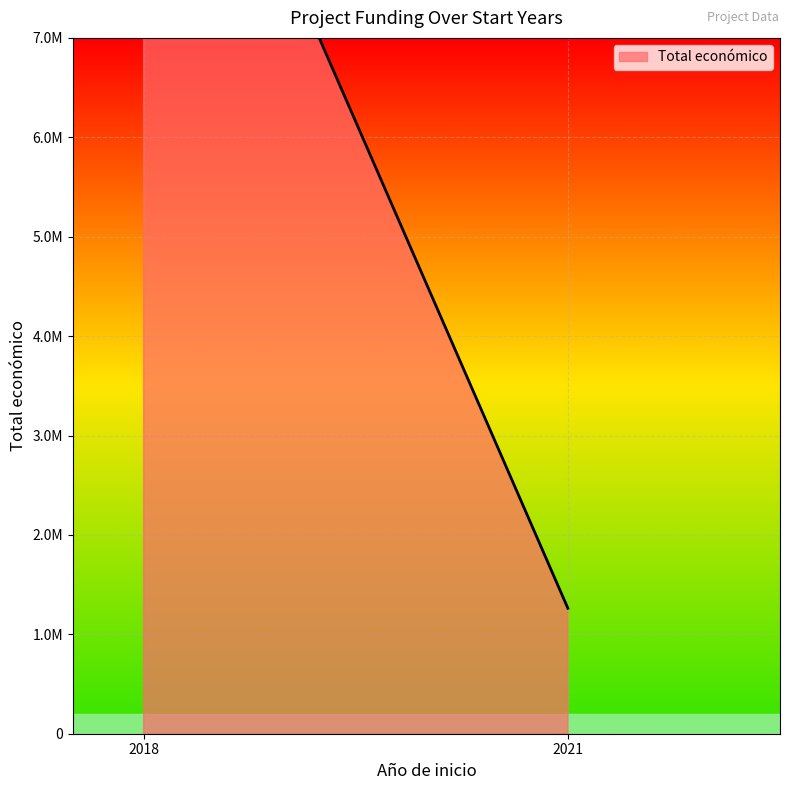

What is the value of the 5th point from the left?

4316373